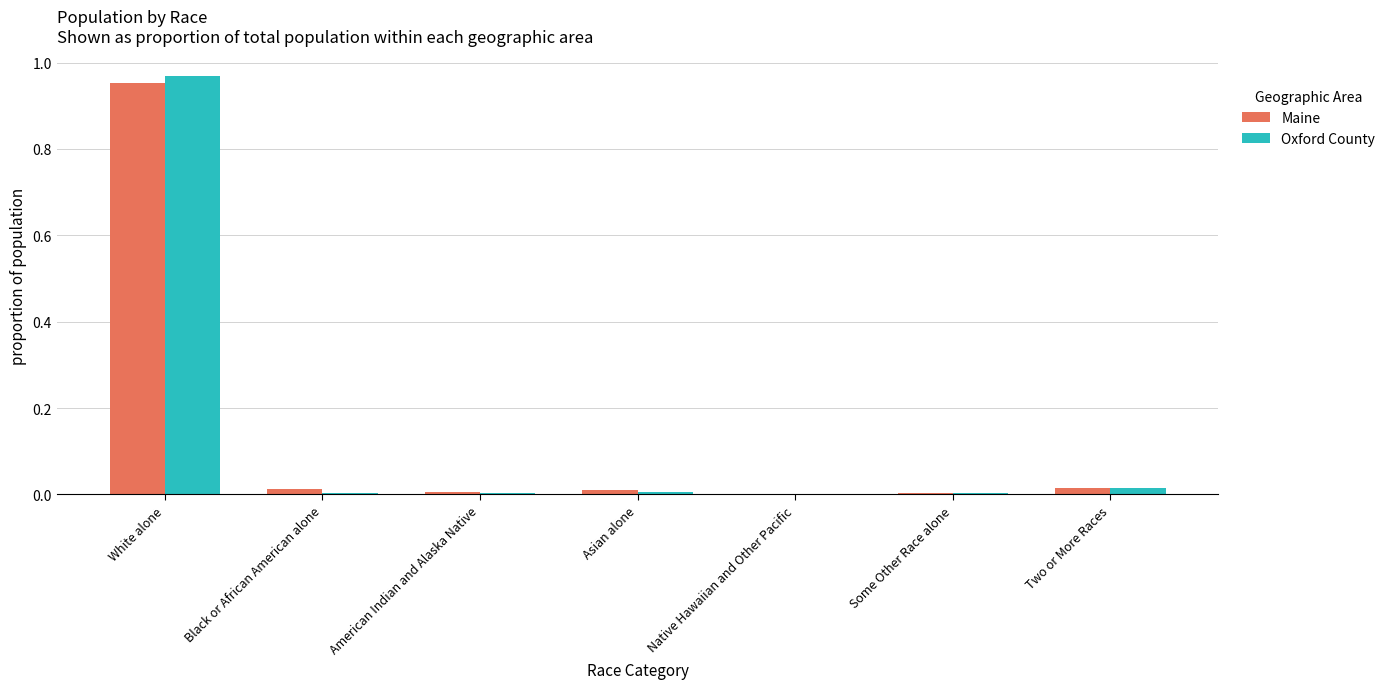

Which series changed the most between White alone and Native Hawaiian and Other Pacific?

Oxford County